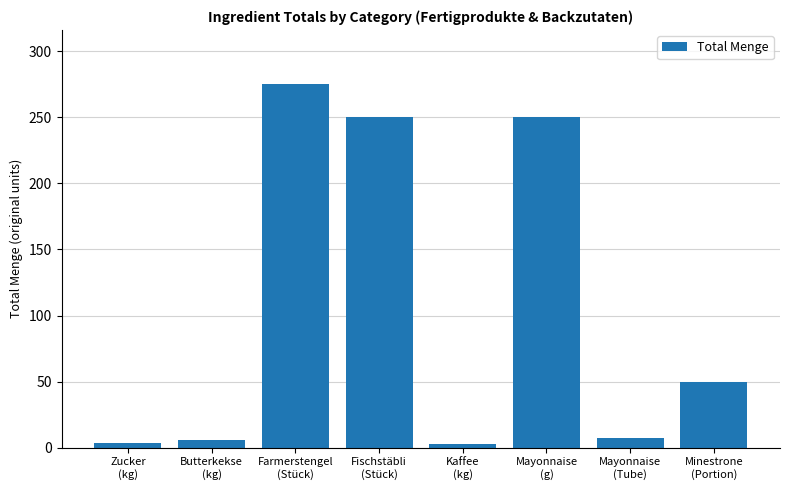

What is the difference between the values at Fischstäbli
(Stück) and Butterkekse
(kg)?

244.0